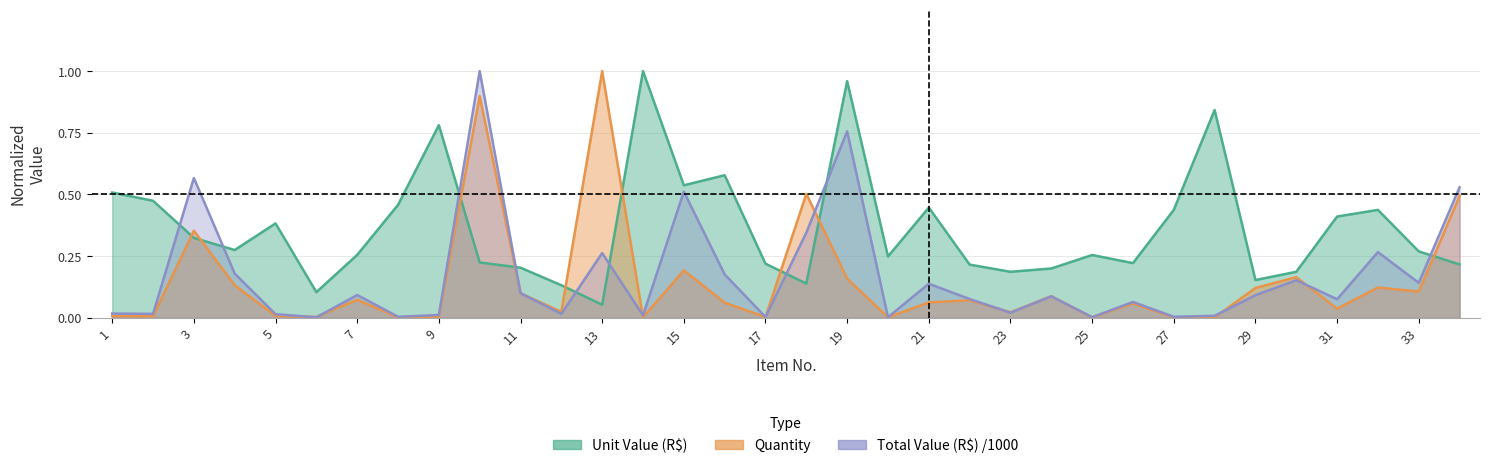

Reading left to right, what are all the values shown in this chart?

Unit Value (R$): 1=0.5	2=0.5	3=0.3	4=0.3	5=0.4	6=0.1	7=0.3	8=0.5	9=0.8	10=0.2	11=0.2	12=0.1	13=0.1	14=1.0	15=0.5	16=0.6	17=0.2	18=0.1	19=1.0	20=0.2	21=0.4	22=0.2	23=0.2	24=0.2	25=0.3	26=0.2	27=0.4	28=0.8	29=0.2	30=0.2	31=0.4	32=0.4	33=0.3	34=0.2
Quantity: 1=0.0	2=0.0	3=0.4	4=0.1	5=0.0	6=0.0	7=0.1	8=0.0	9=0.0	10=0.9	11=0.1	12=0.0	13=1.0	14=0.0	15=0.2	16=0.1	17=0.0	18=0.5	19=0.2	20=0.0	21=0.1	22=0.1	23=0.0	24=0.1	25=0.0	26=0.1	27=0.0	28=0.0	29=0.1	30=0.2	31=0.0	32=0.1	33=0.1	34=0.5
Total Value (R$) /1000: 1=0.0	2=0.0	3=0.6	4=0.2	5=0.0	6=0.0	7=0.1	8=0.0	9=0.0	10=1.0	11=0.1	12=0.0	13=0.3	14=0.0	15=0.5	16=0.2	17=0.0	18=0.3	19=0.8	20=0.0	21=0.1	22=0.1	23=0.0	24=0.1	25=0.0	26=0.1	27=0.0	28=0.0	29=0.1	30=0.2	31=0.1	32=0.3	33=0.1	34=0.5